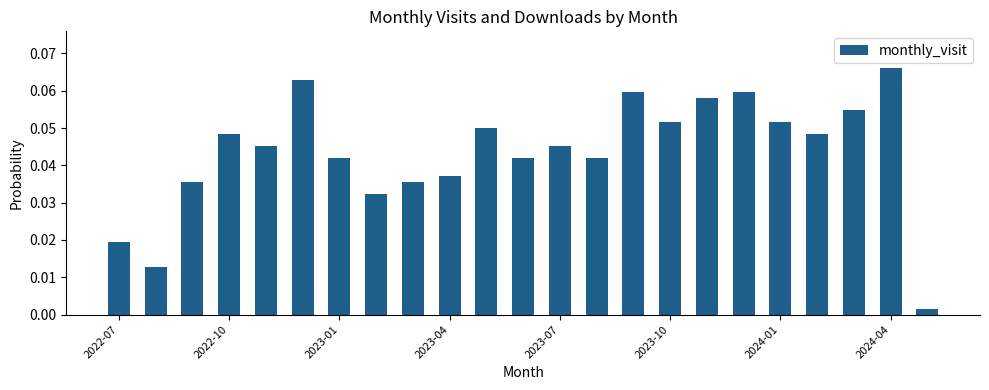

Where is the data nearest to the value 0?

22